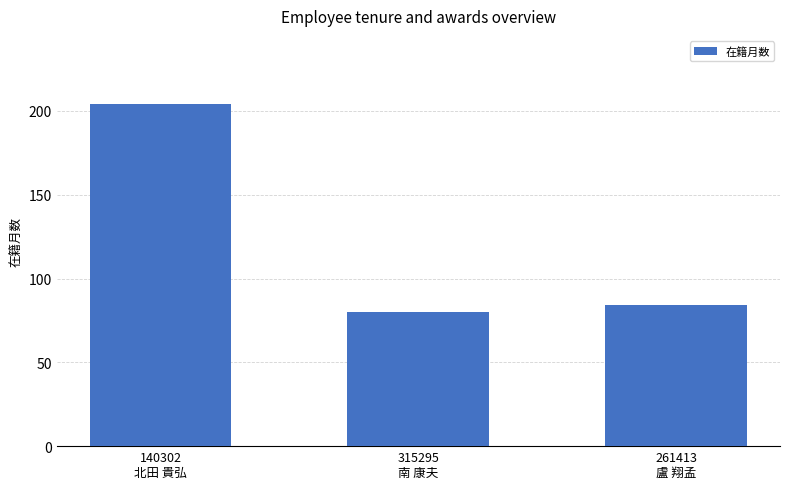

What is the sum of all values?

368